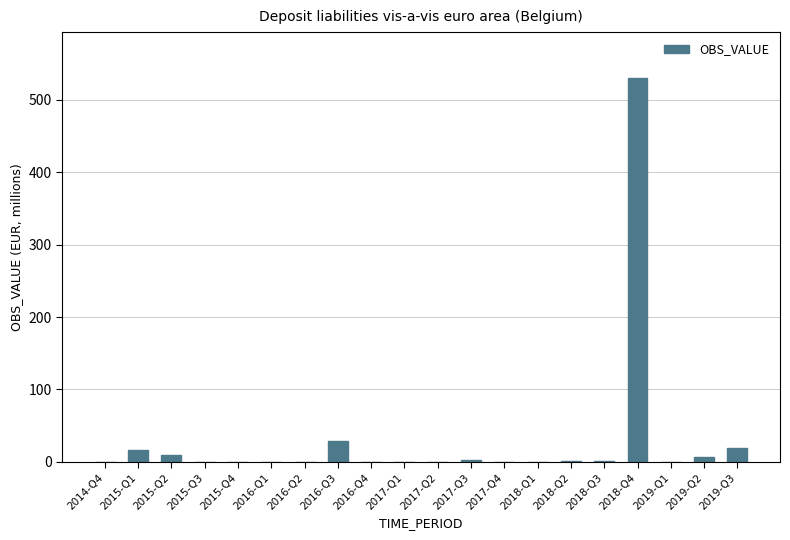

Which has a higher value, 2019-Q2 or 2019-Q3?

2019-Q3